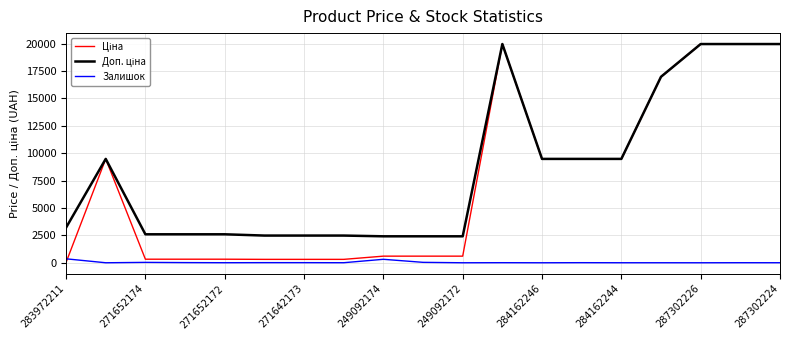

What is the minimum value for Ціна?

32.0